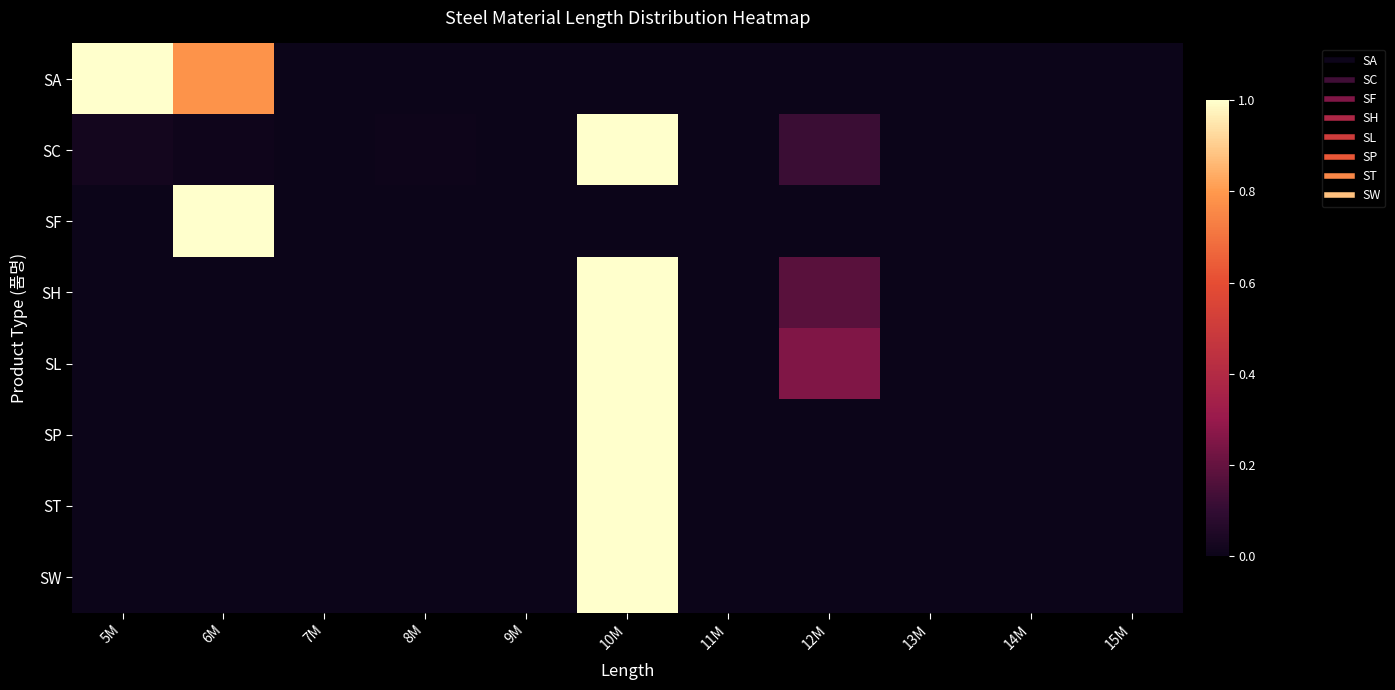

Reading right to left, transcribe all the data shown in this chart.

SA: 15M=0.0	14M=0.0	13M=0.0	12M=0.0	11M=0.0	10M=0.0	9M=0.0	8M=0.0	7M=0.0	6M=0.8	5M=1.0
SC: 15M=0.0	14M=0.0	13M=0.0	12M=0.1	11M=0.0	10M=1.0	9M=0.0	8M=0.0	7M=0.0	6M=0.0	5M=0.0
SF: 15M=0.0	14M=0.0	13M=0.0	12M=0.0	11M=0.0	10M=0.0	9M=0.0	8M=0.0	7M=0.0	6M=1.0	5M=0.0
SH: 15M=0.0	14M=0.0	13M=0.0	12M=0.2	11M=0.0	10M=1.0	9M=0.0	8M=0.0	7M=0.0	6M=0.0	5M=0.0
SL: 15M=0.0	14M=0.0	13M=0.0	12M=0.2	11M=0.0	10M=1.0	9M=0.0	8M=0.0	7M=0.0	6M=0.0	5M=0.0
SP: 15M=0.0	14M=0.0	13M=0.0	12M=0.0	11M=0.0	10M=1.0	9M=0.0	8M=0.0	7M=0.0	6M=0.0	5M=0.0
ST: 15M=0.0	14M=0.0	13M=0.0	12M=0.0	11M=0.0	10M=1.0	9M=0.0	8M=0.0	7M=0.0	6M=0.0	5M=0.0
SW: 15M=0.0	14M=0.0	13M=0.0	12M=0.0	11M=0.0	10M=1.0	9M=0.0	8M=0.0	7M=0.0	6M=0.0	5M=0.0